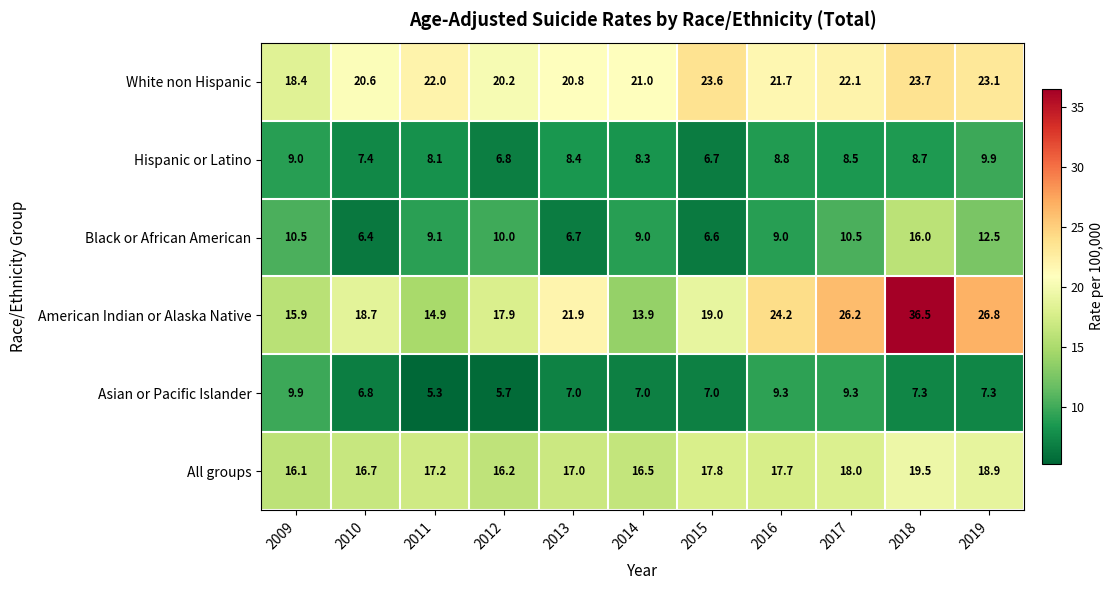

The value of American Indian or Alaska Native at 2013 is 21.9. True or false?

True